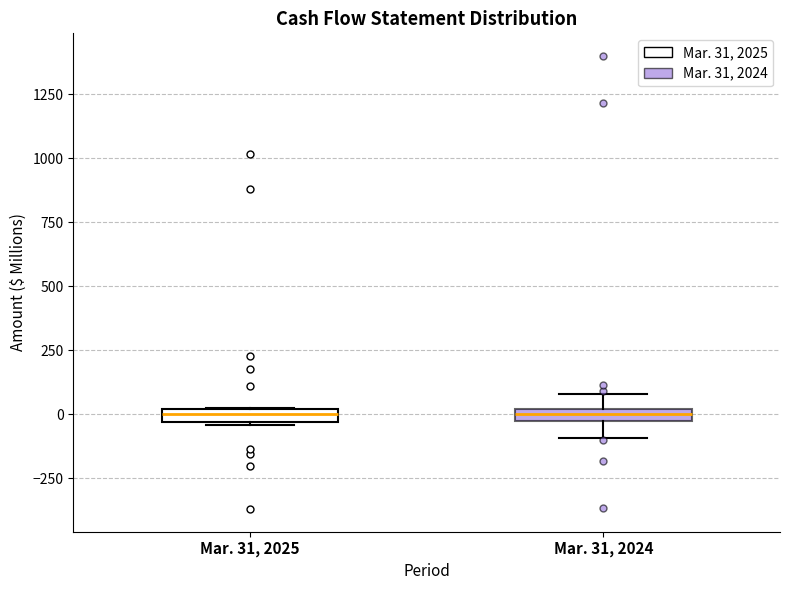

Where is the upper edge of the box for Mar. 31, 2025 on the y-axis? The values are not printed on the chart, so give them approximately, as read against the axis.

0